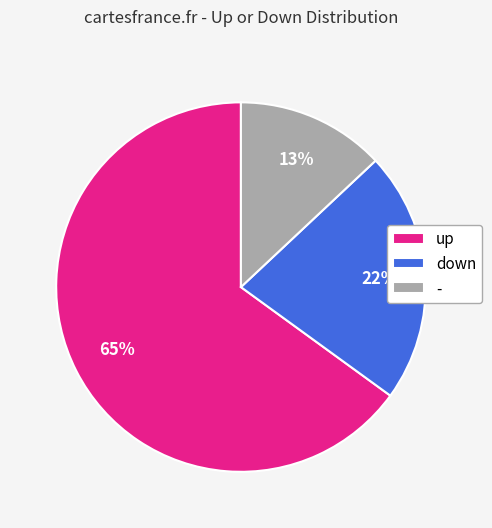

How many segments does this pie chart have?

3